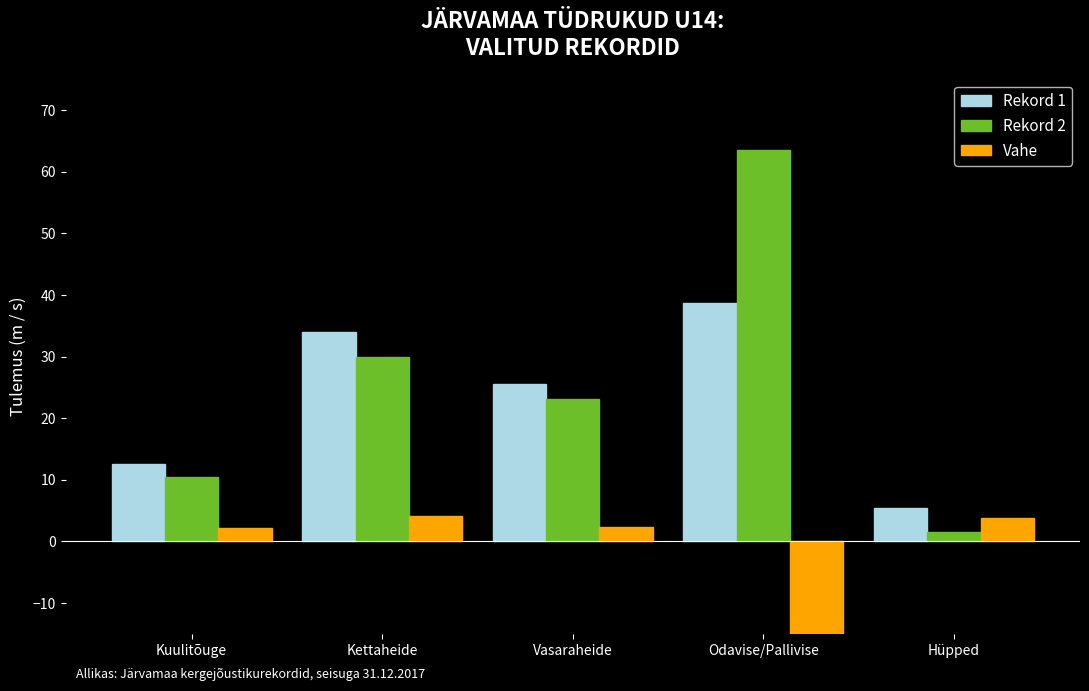

Rank the series at Hüpped from highest to lowest value.

Rekord 1, Vahe, Rekord 2